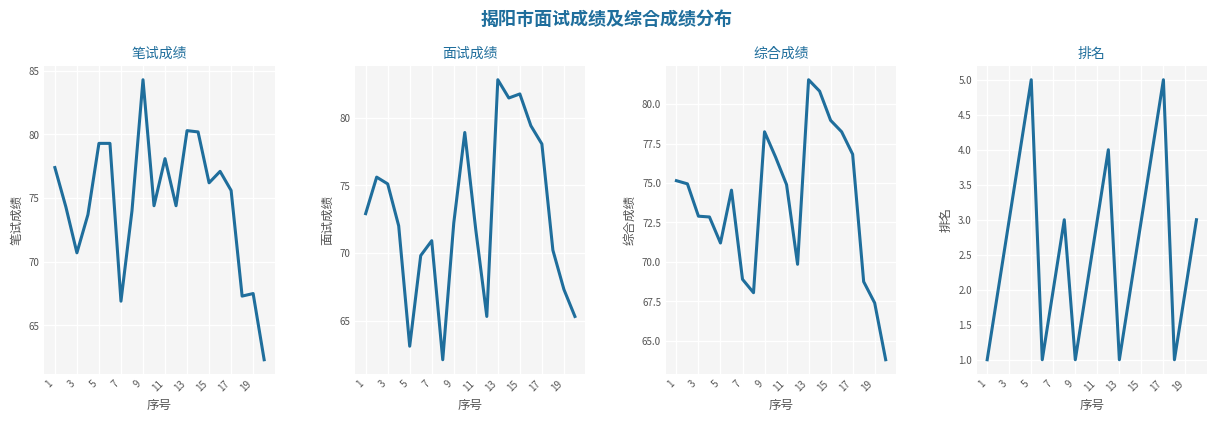

Reading left to right, what are all the values shown in this chart?

笔试成绩: 77.4	74.3	70.7	73.7	79.3	79.3	66.9	74.0	84.3	74.4	78.1	74.4	80.3	80.2	76.2	77.1	75.6	67.3	67.5	62.3
面试成绩: 72.9	75.6	75.1	72.0	63.1	69.8	70.9	62.1	72.2	78.9	71.7	65.3	82.8	81.5	81.8	79.4	78.0	70.2	67.3	65.3
综合成绩: 75.2	75.0	72.9	72.8	71.2	74.5	68.9	68.0	78.2	76.7	74.9	69.8	81.5	80.8	79.0	78.2	76.8	68.8	67.4	63.8
排名: 1.0	2.0	3.0	4.0	5.0	1.0	2.0	3.0	1.0	2.0	3.0	4.0	1.0	2.0	3.0	4.0	5.0	1.0	2.0	3.0